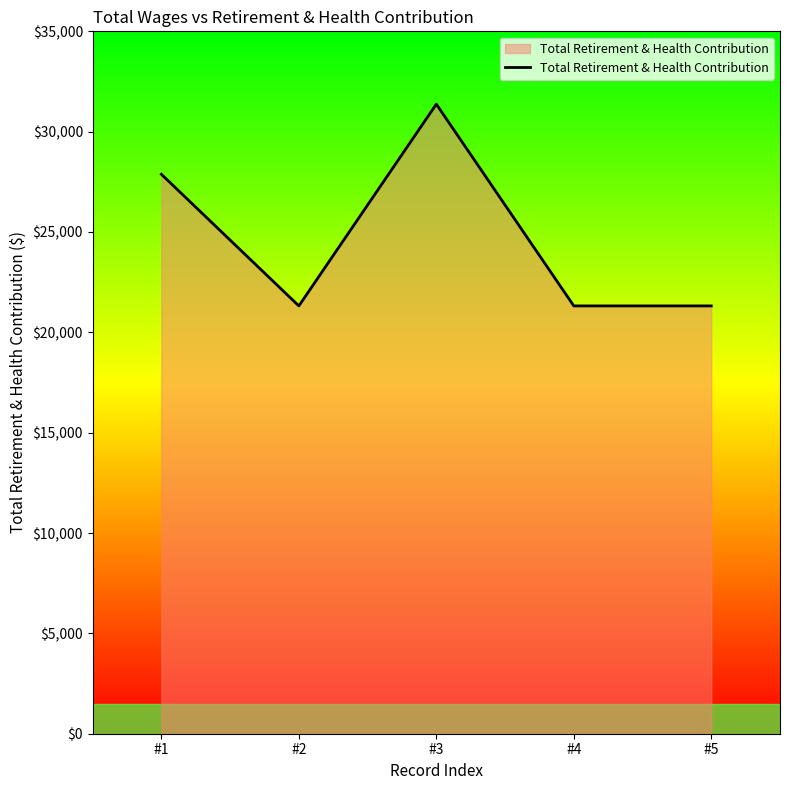

How many lines are shown in the chart?

1